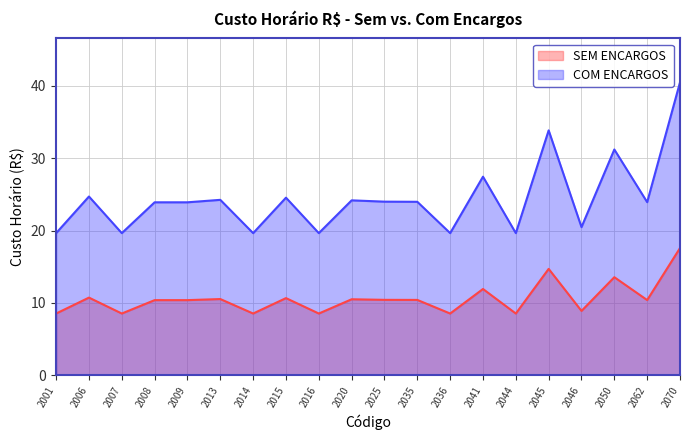

What is the difference between the second highest and second lowest values in the SEM ENCARGOS series?

6.2